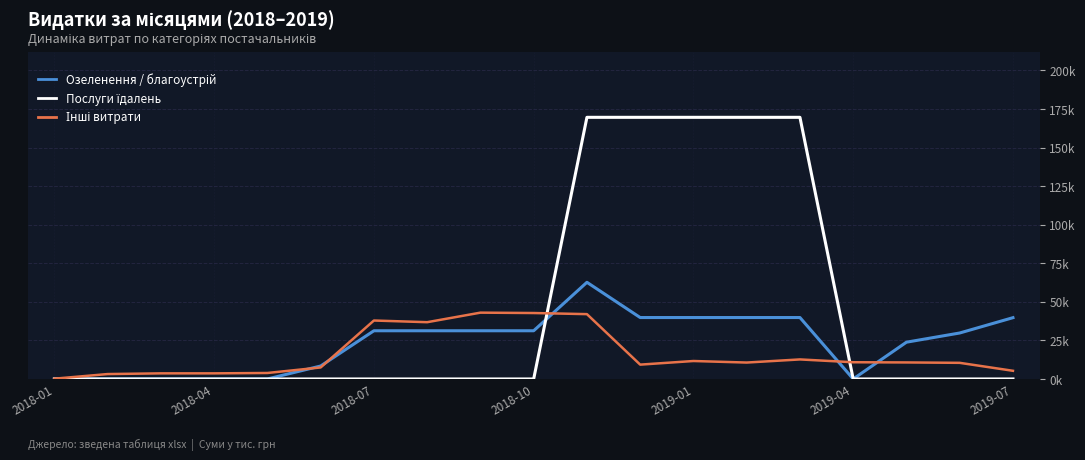

In Озеленення / благоустрій, how many points are higher than both neighbors (excluding endpoints)?

1